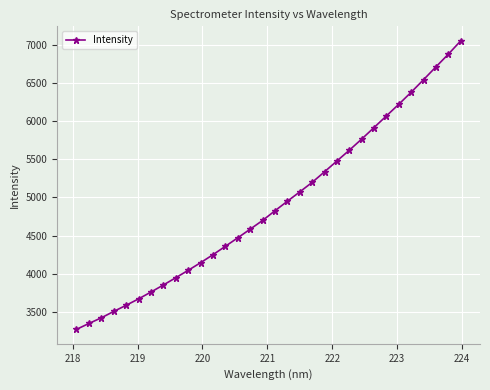

What is the sum of all values?

156933.8